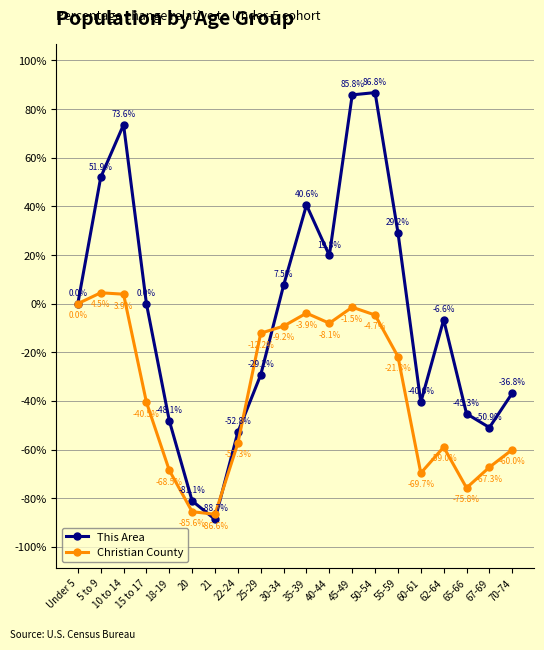

What is the sum of the This Area values at 40-44 and 62-64?

13.2